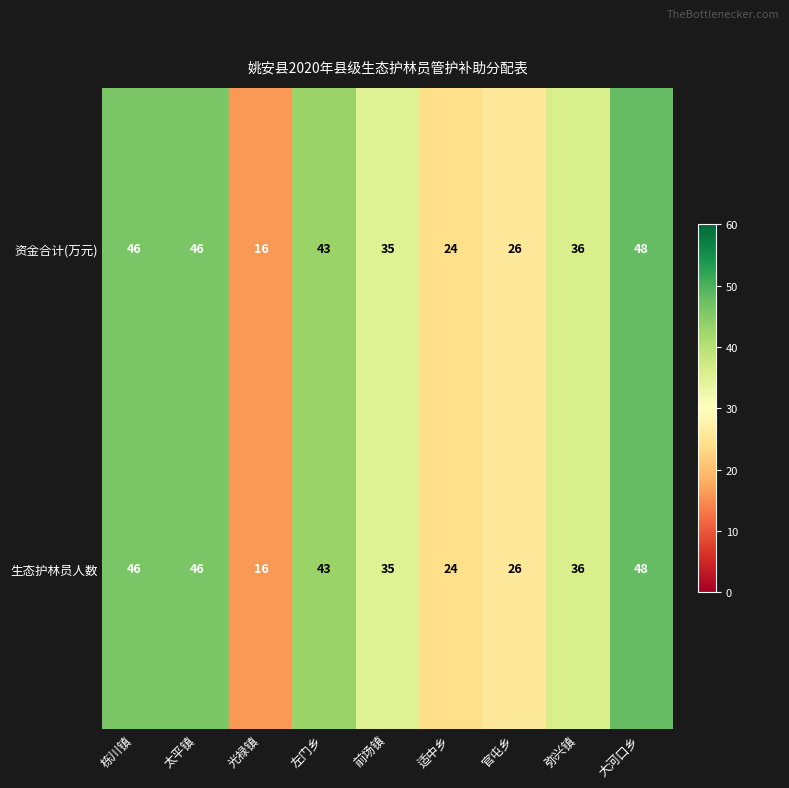

The 生态护林员人数 series shows 43 at 左门乡. True or false?

True